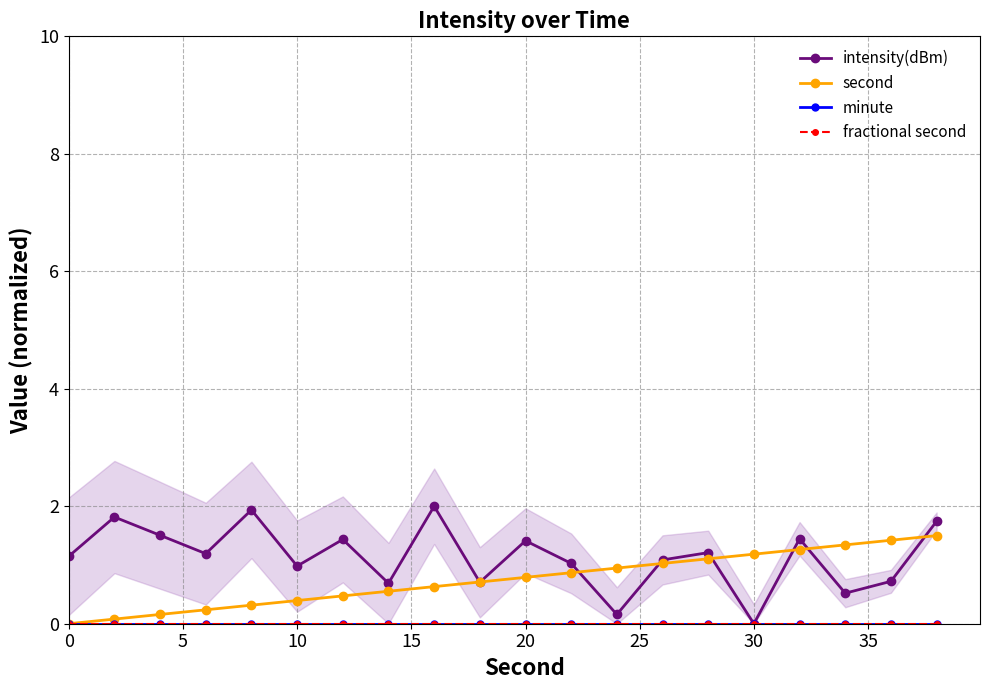

True or false: minute has more than 0 interior local peaks.

False